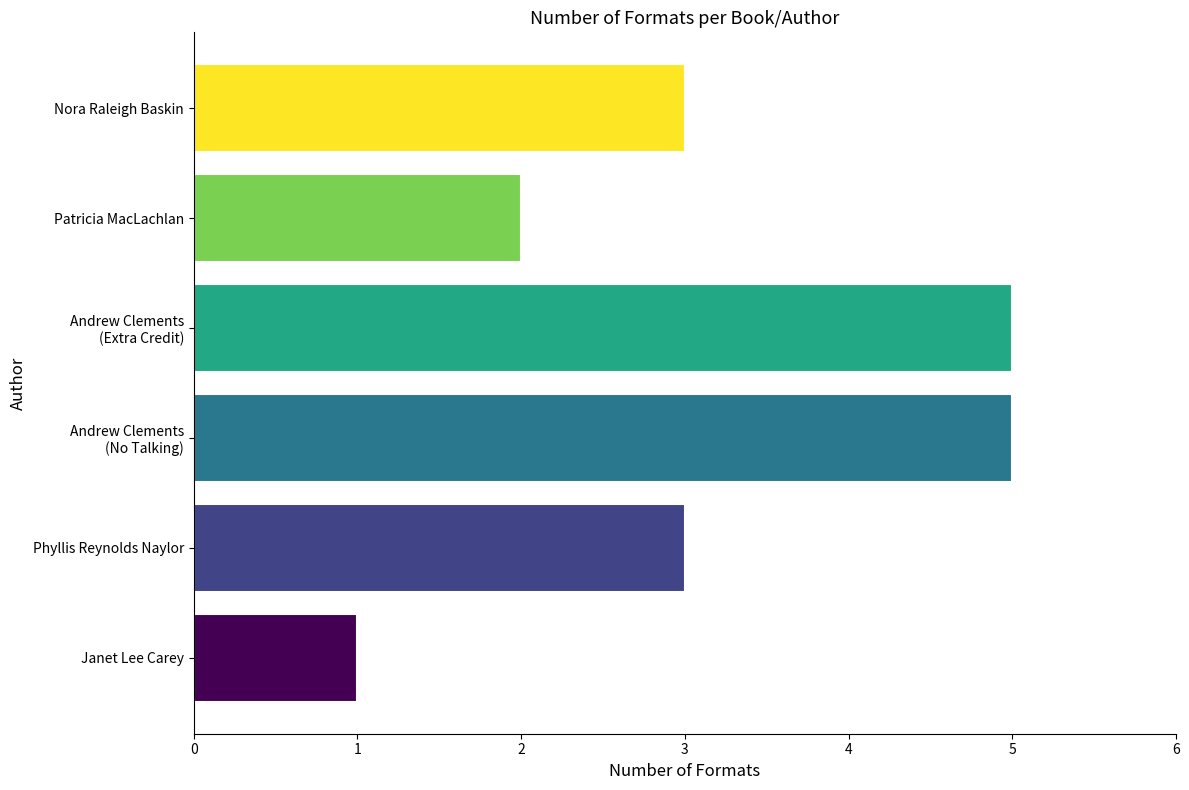

What is the smallest value displayed?

1